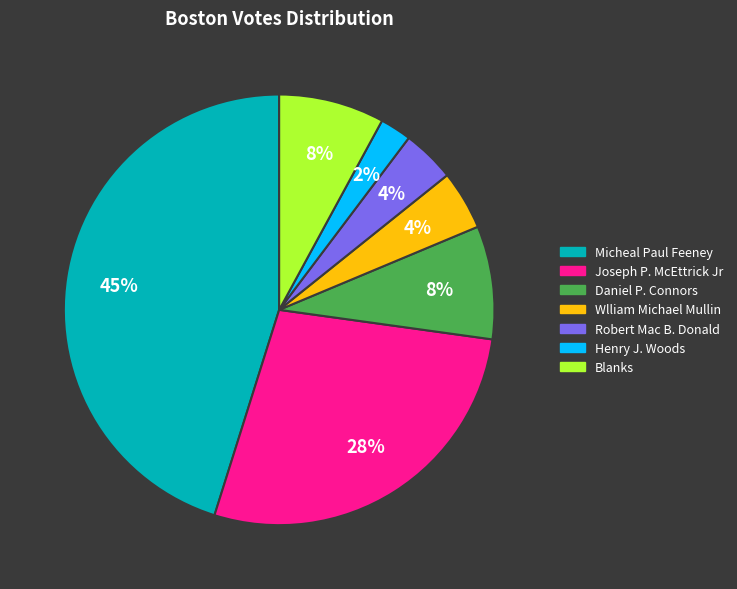

Is the sum of Henry J. Woods and Robert Mac B. Donald greater than half?

No